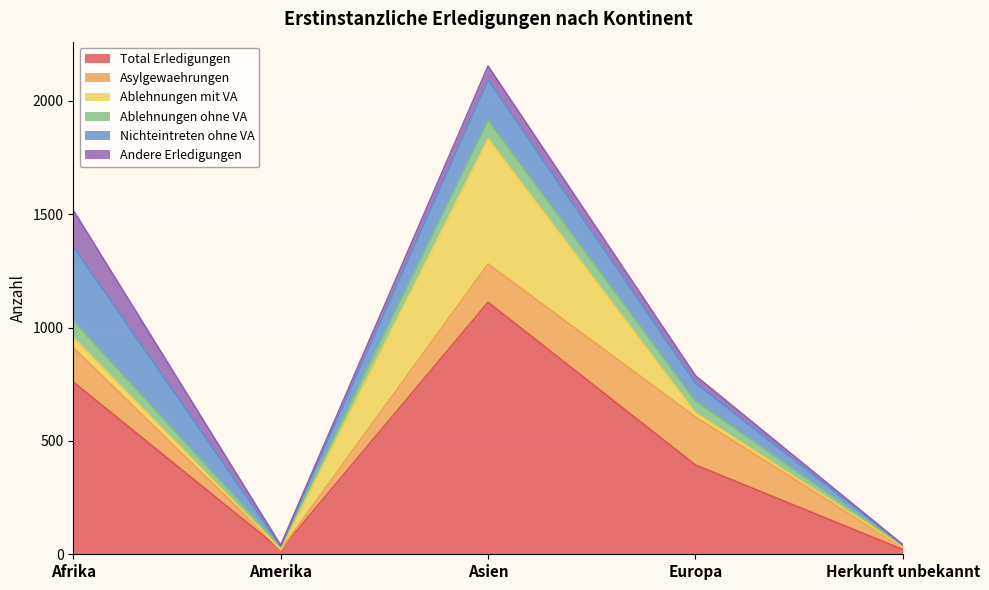

Which series has the largest total across all categories?

Total Erledigungen